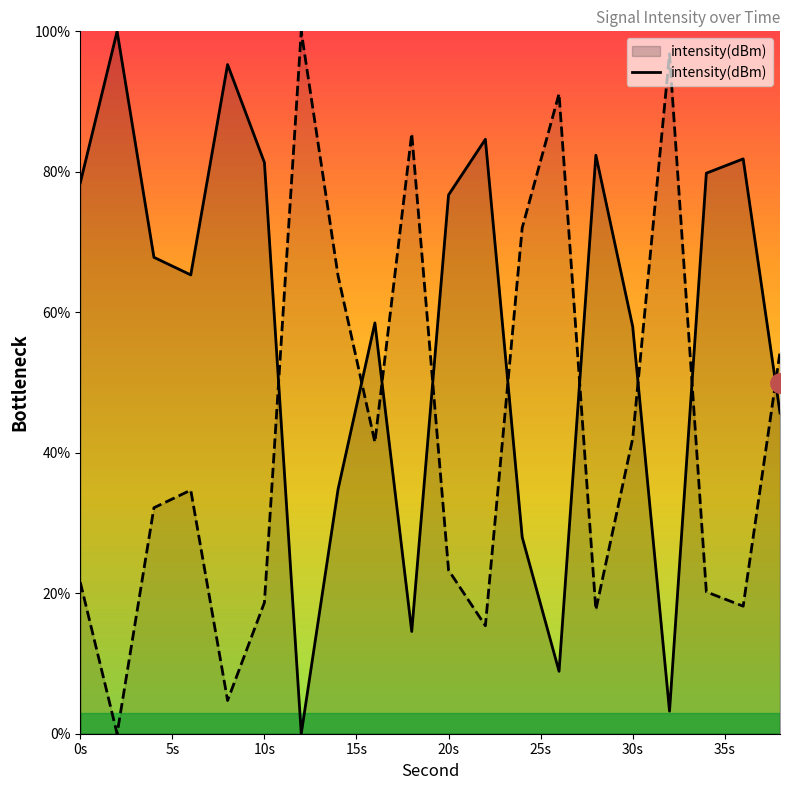

What is the difference between the maximum and second lowest values?

96.8